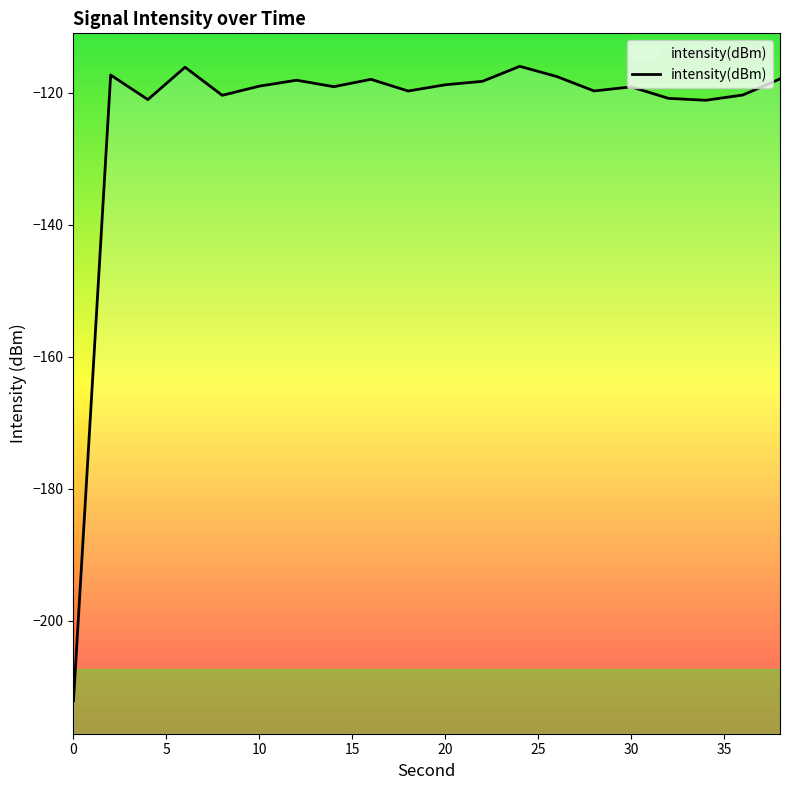

The value at 30 is -41.3. True or false?

False